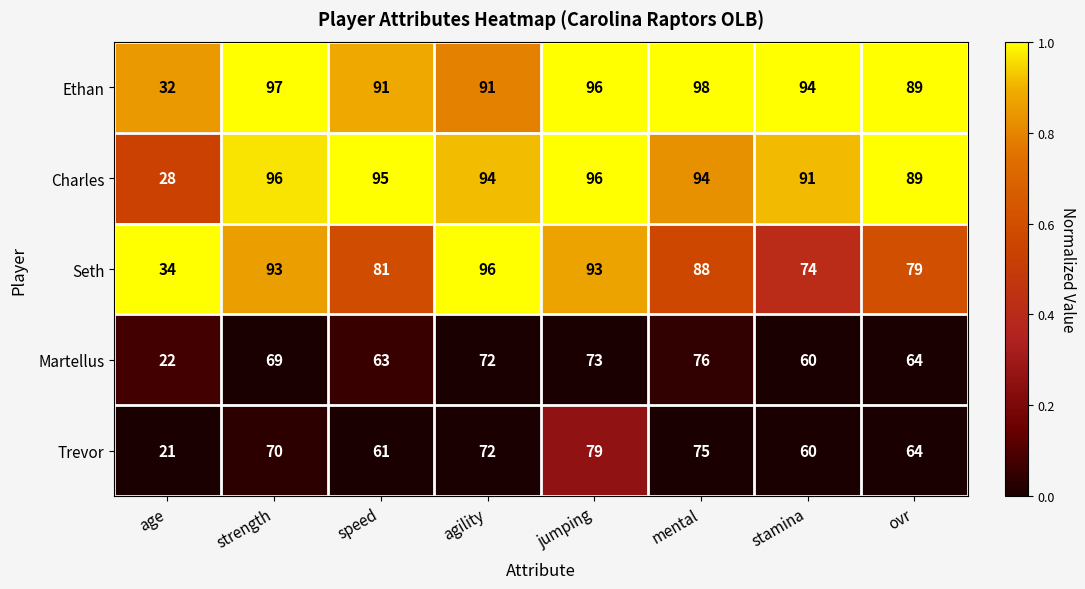

Which series changed the most between age and jumping?

Charles